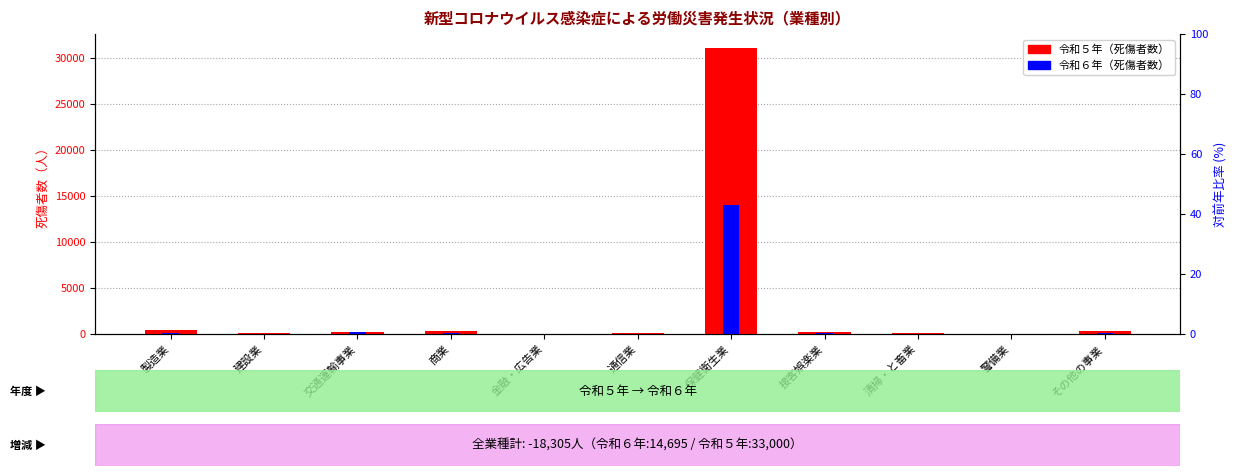

What are all the series names shown in the legend?

令和５年（死傷者数）, 令和６年（死傷者数）